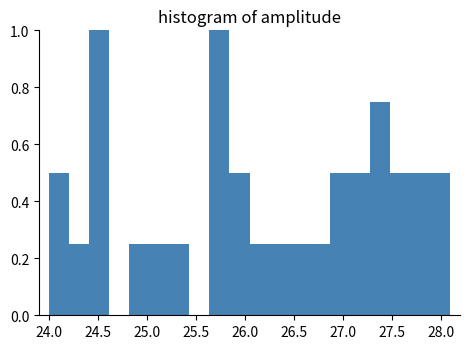

Reading left to right, list every bar in this chart as the range it spans on the x-axis followed by its height. Neither the bar edges nor the heights are printed on the chart, so give them approximately, as read against the axes.

24.00 to 24.20: 0.50
24.20 to 24.40: 0.26
24.40 to 24.60: 1.00
24.60 to 24.80: 0
24.80 to 25.00: 0.26
25.00 to 25.25: 0.26
25.25 to 25.45: 0.26
25.45 to 25.65: 0
25.65 to 25.85: 1.00
25.85 to 26.05: 0.50
26.05 to 26.25: 0.26
26.25 to 26.45: 0.26
26.45 to 26.65: 0.26
26.65 to 26.85: 0.26
26.85 to 27.05: 0.50
27.05 to 27.25: 0.50
27.25 to 27.50: 0.76
27.50 to 27.70: 0.50
27.70 to 27.90: 0.50
27.90 to 28.10: 0.50